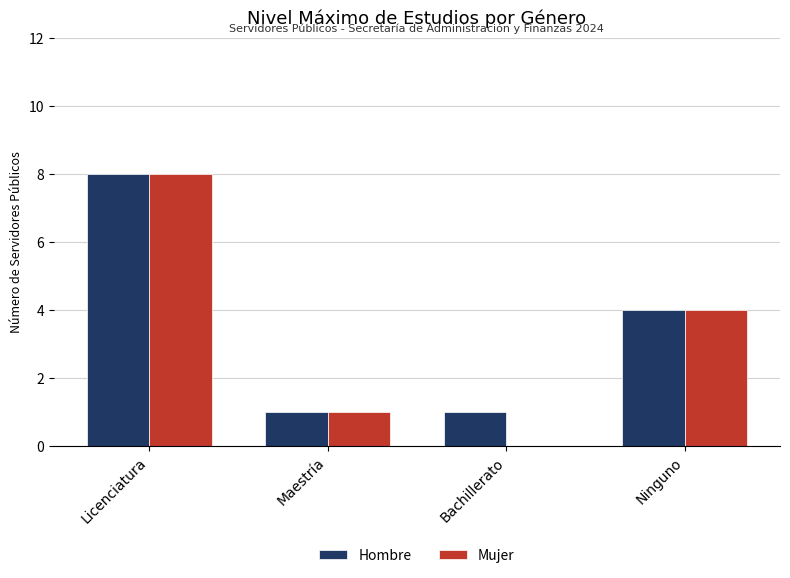

At which category is the sum across all series the highest?

Licenciatura